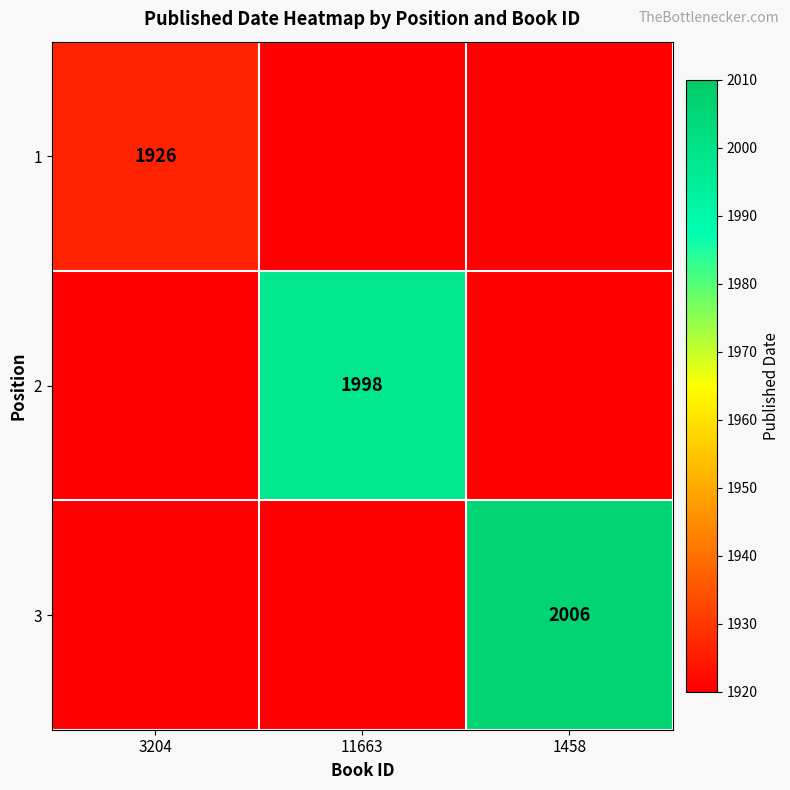

Is it true that 2 equals 1037 at 11663?

False